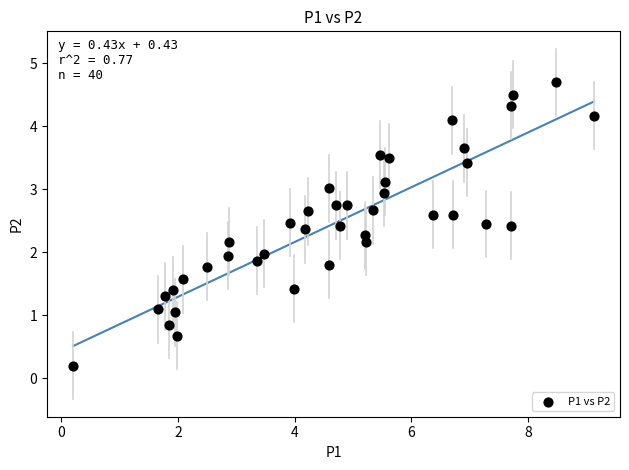

What is the range of Y values (max minus min)?

4.5